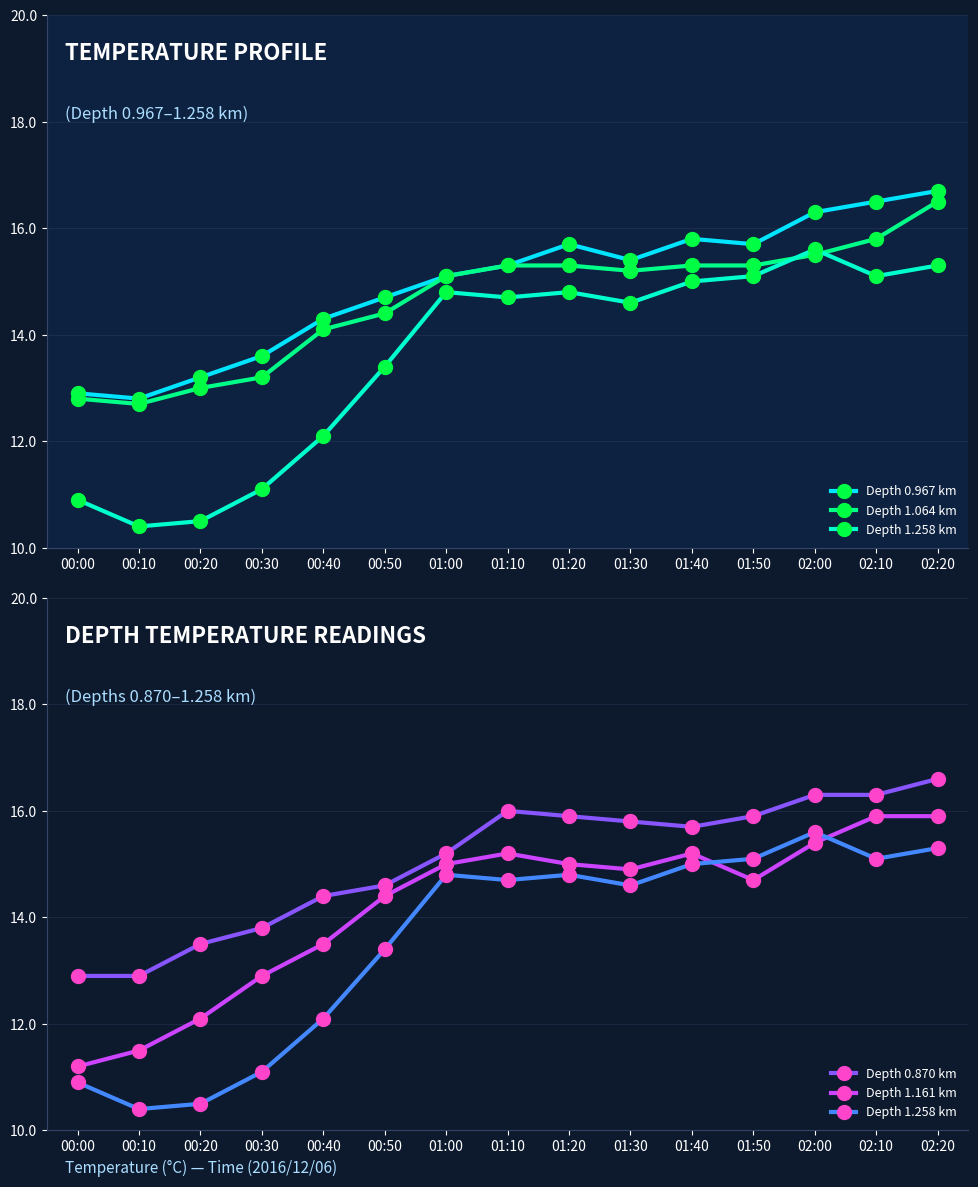

What is the spread (max minus min) of values at 00:50?

1.3